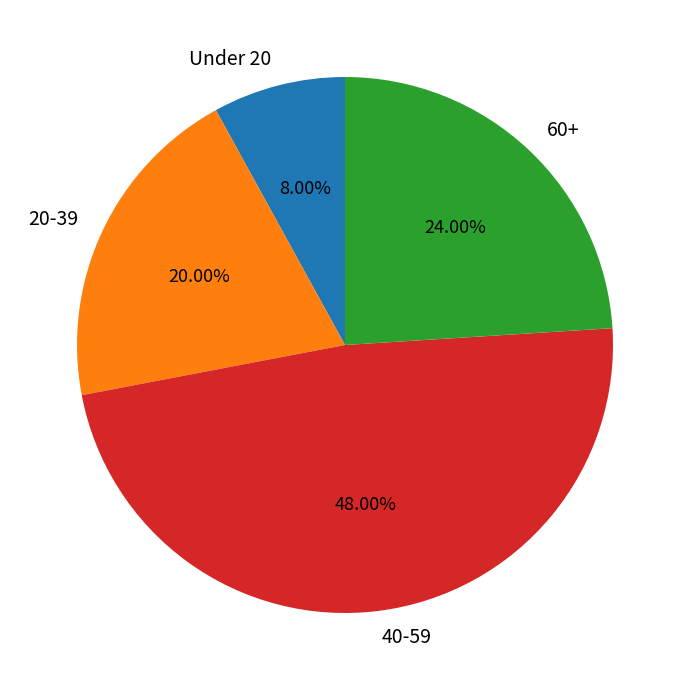

Which has a higher value, 40-59 or Under 20?

40-59